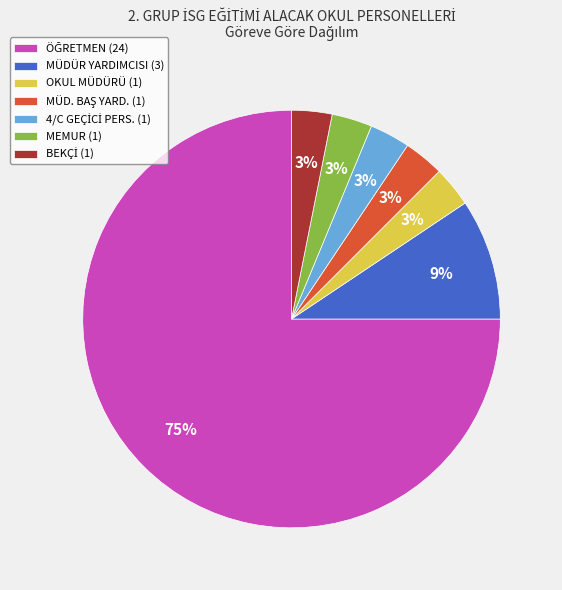

True or false: MEMUR (1) accounts for 18% of the total.

False